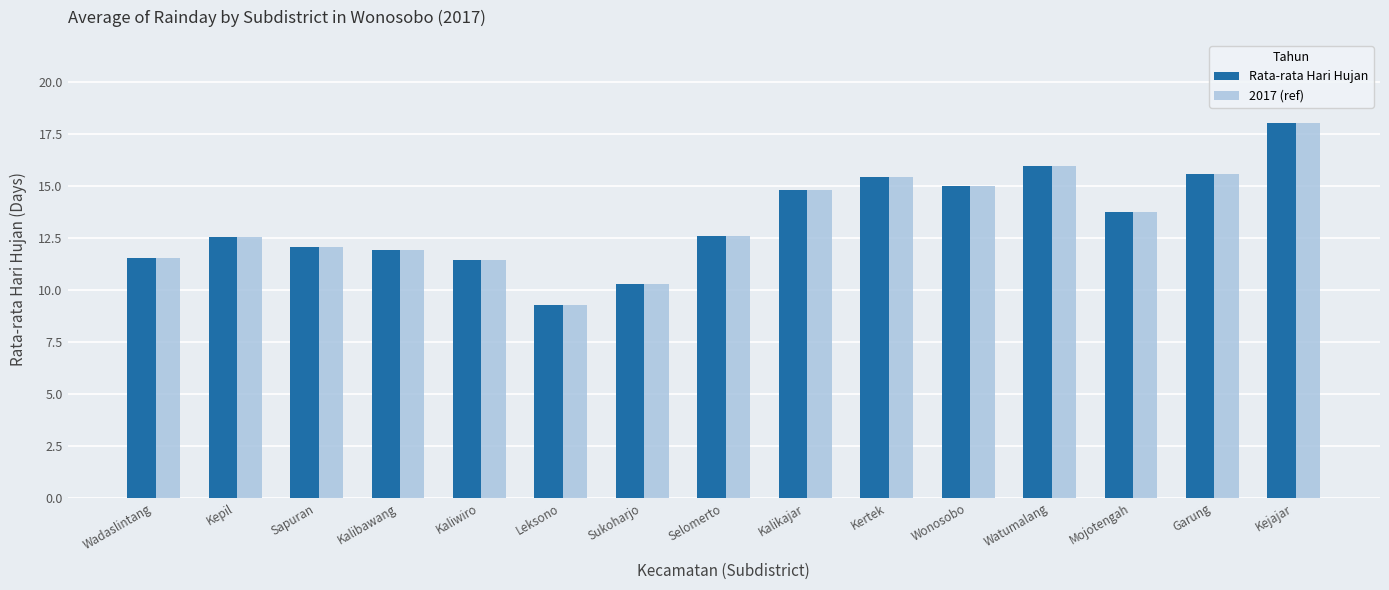

At which label does 2017 (ref) reach its minimum?

Leksono